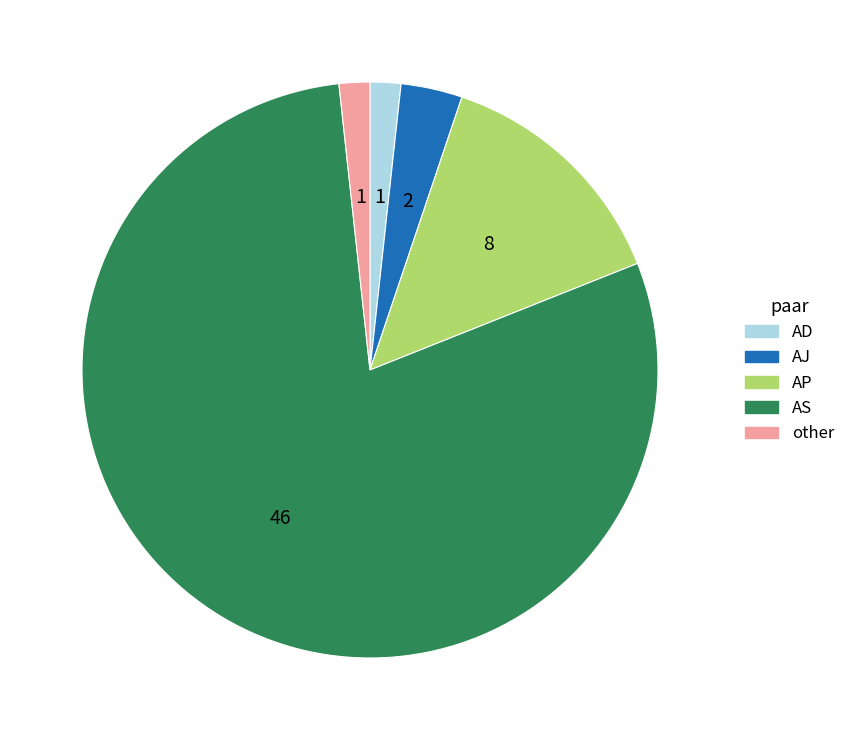

True or false: AS accounts for 79% of the total.

True